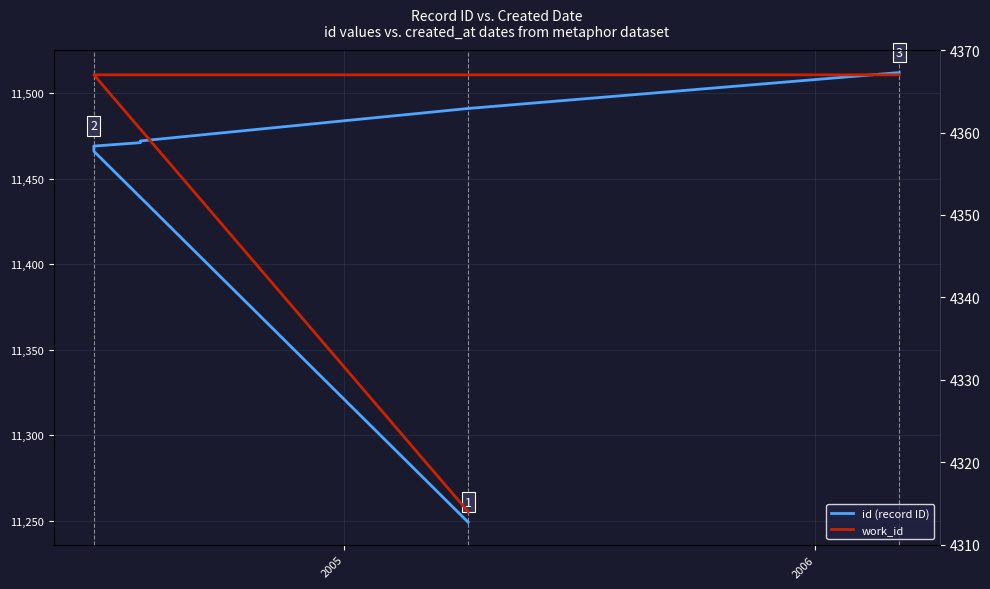

Does the chart display data point markers on the line(s)?

No